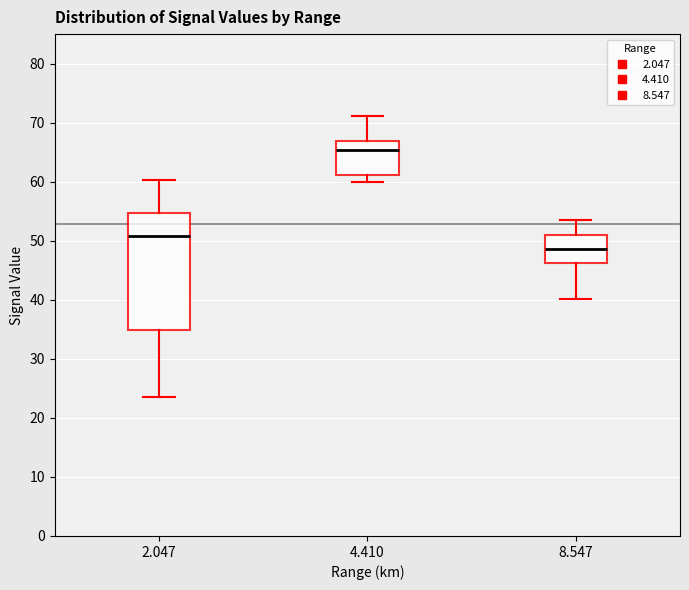

Which box's median line is the lowest?

8.547